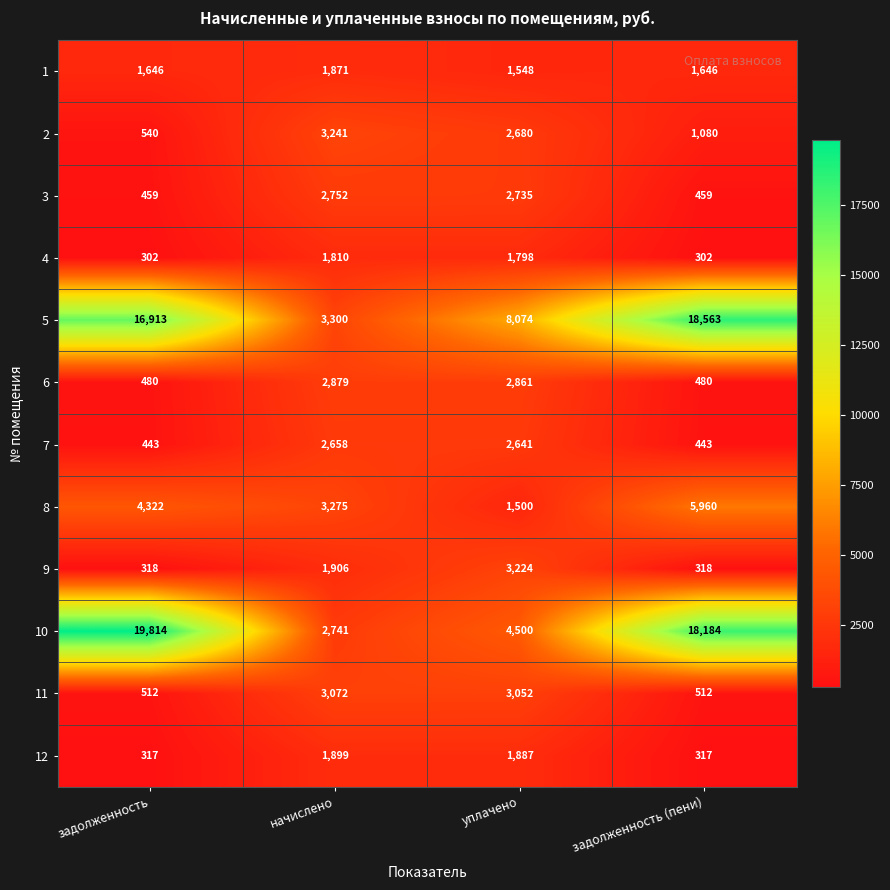

What value does the 6 series have at задолженность?

480